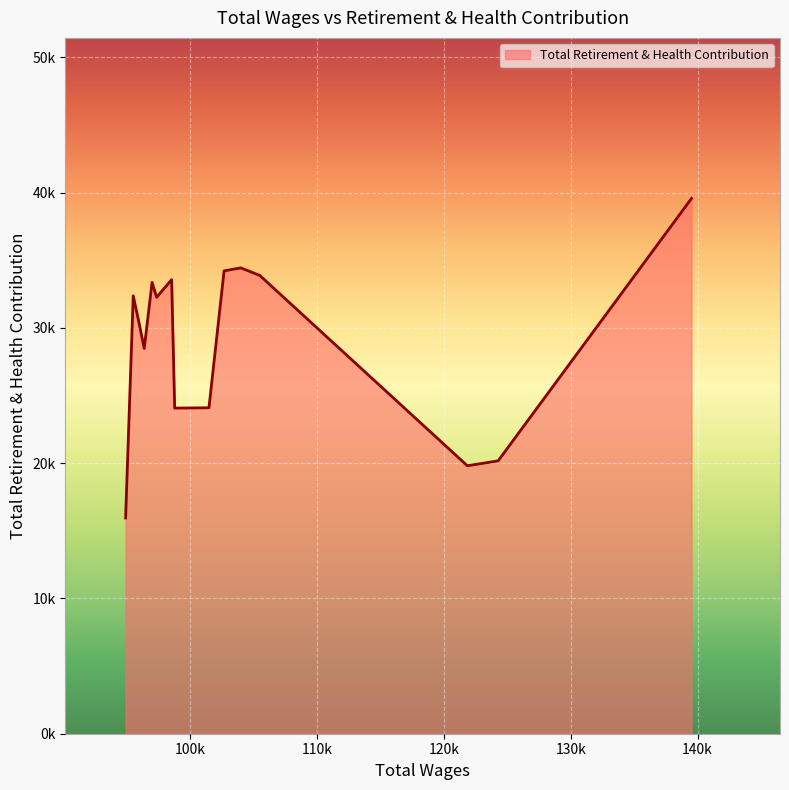

Does the chart display data point markers on the line(s)?

No